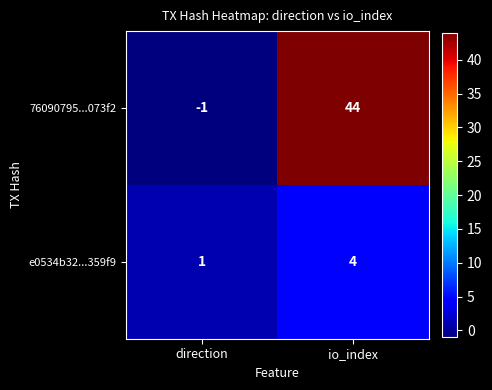

Reading right to left, list all the values displayed in this chart.

76090795...073f2: io_index=44	direction=-1
e0534b32...359f9: io_index=4	direction=1